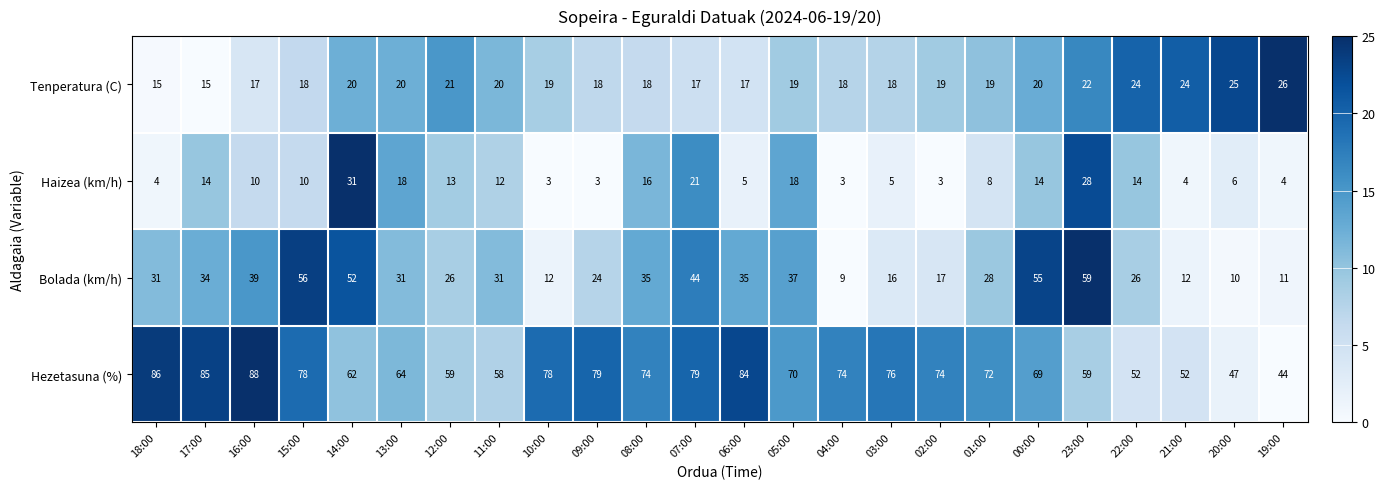

What is the greatest value displayed?

88